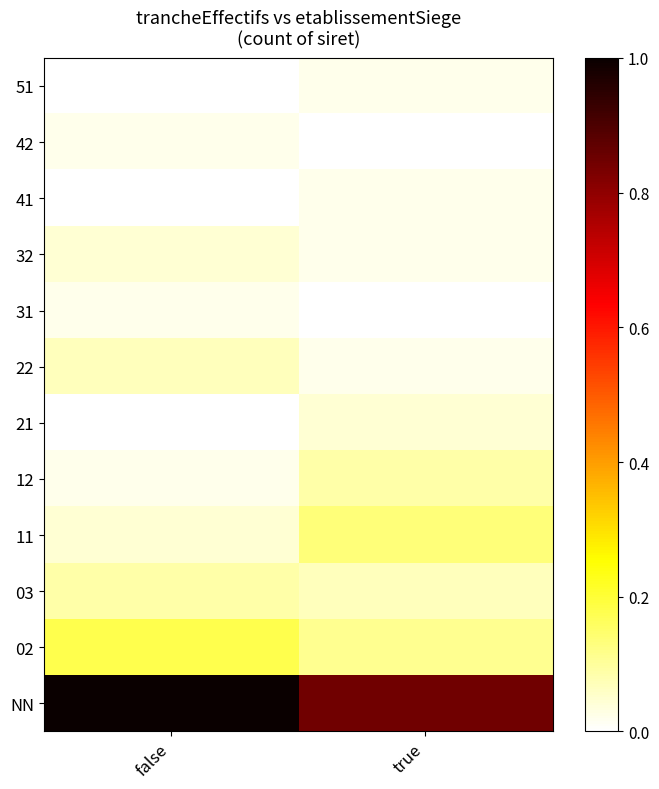

Reading right to left, what are all the values shown in this chart?

NN: true=0.8	false=1.0
02: true=0.1	false=0.2
03: true=0.1	false=0.1
11: true=0.1	false=0.0
12: true=0.1	false=0.0
21: true=0.0	false=0.0
22: true=0.0	false=0.1
31: true=0.0	false=0.0
32: true=0.0	false=0.0
41: true=0.0	false=0.0
42: true=0.0	false=0.0
51: true=0.0	false=0.0